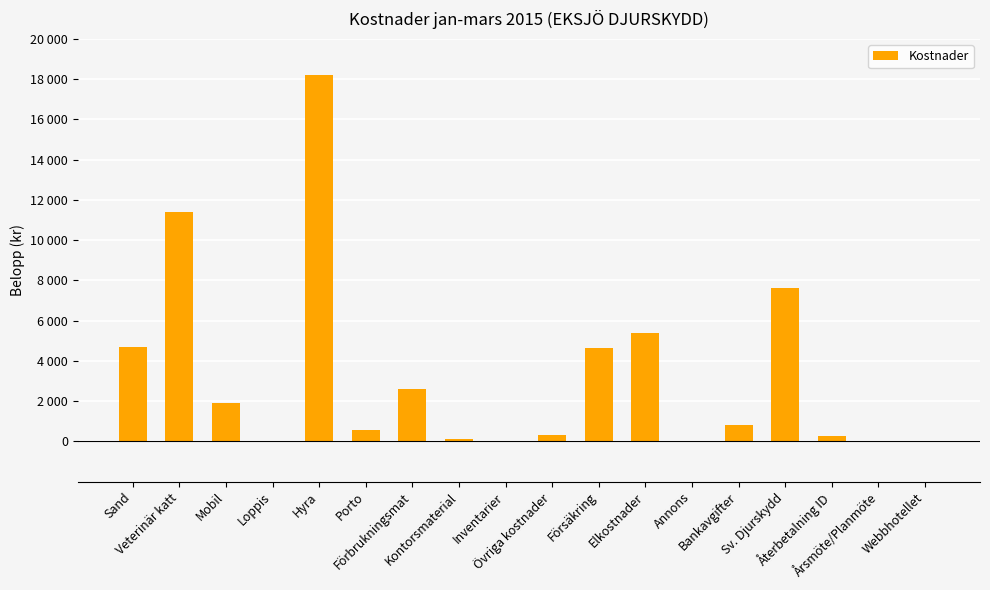

List the labels in order of value, largest first.

Hyra, Veterinär katt, Sv. Djurskydd, Elkostnader, Sand, Försäkring, Förbrukningsmat, Mobil, Bankavgifter, Porto, Övriga kostnader, Återbetalning ID, Kontorsmaterial, Loppis, Inventarier, Annons, Årsmöte/Planmöte, Webbhotellet